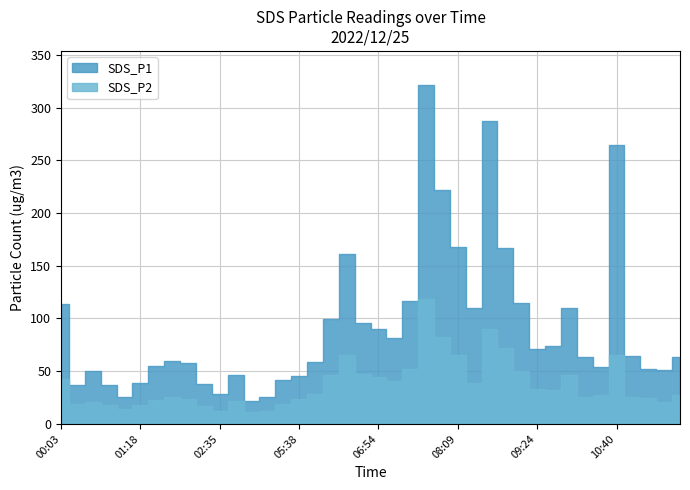

Rank the categories by SDS_P1 value from highest to lowest.

07:39, 08:39, 10:40, 07:54, 08:09, 08:54, 06:23, 07:24, 09:09, 00:03, 08:24, 09:55, 06:08, 06:38, 06:54, 07:09, 09:39, 09:24, 10:56, 10:10, 11:41, 01:49, 05:53, 02:04, 01:33, 10:25, 11:11, 11:26, 00:33, 04:38, 05:38, 05:23, 01:18, 02:20, 00:18, 00:48, 02:35, 01:03, 05:08, 04:53